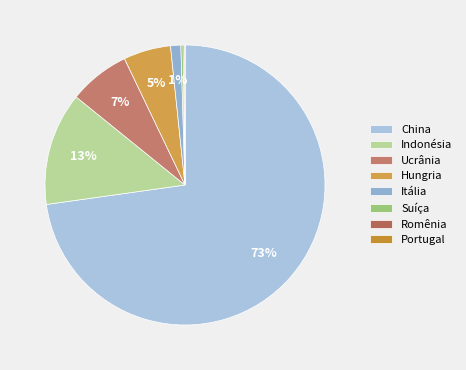

Between Romênia and Indonésia, which is larger?

Indonésia